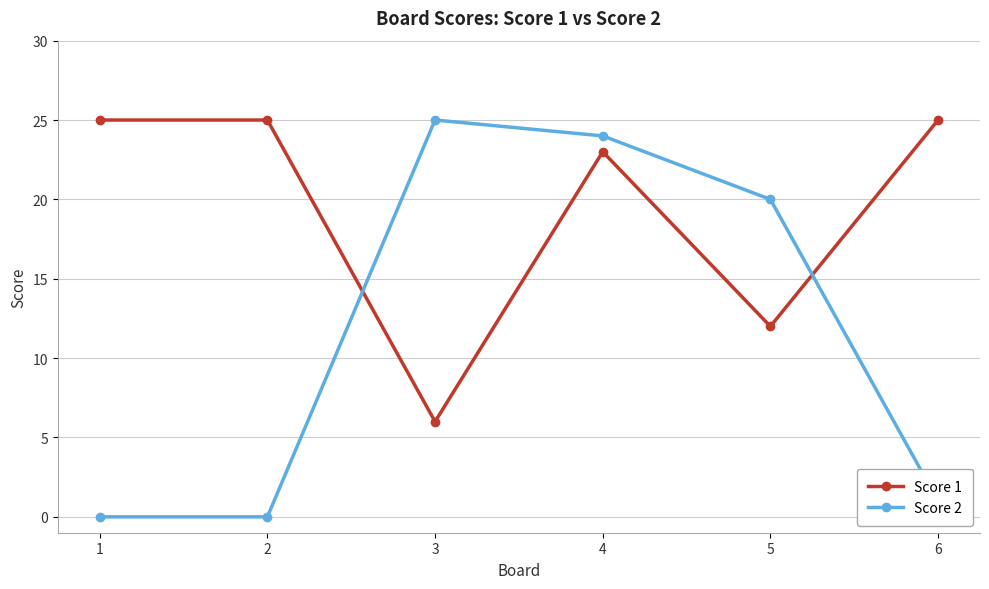

What is the maximum value shown in the chart?

25